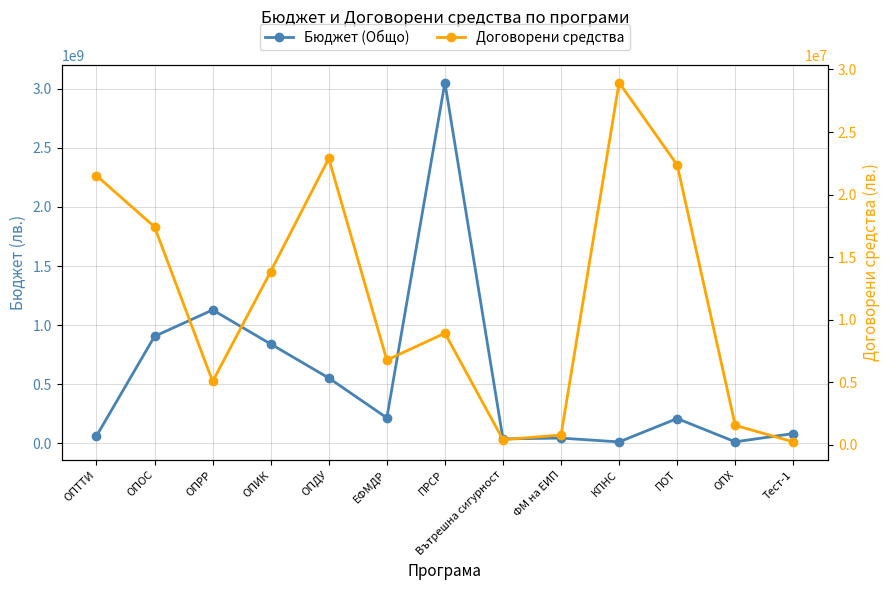

At which category does Бюджет (Общо) reach its first local peak?

ОПРР